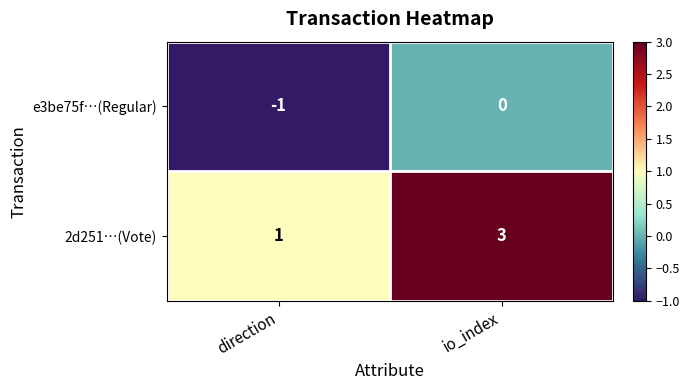

At direction, list the series in order from smallest to largest.

e3be75f…(Regular), 2d251…(Vote)